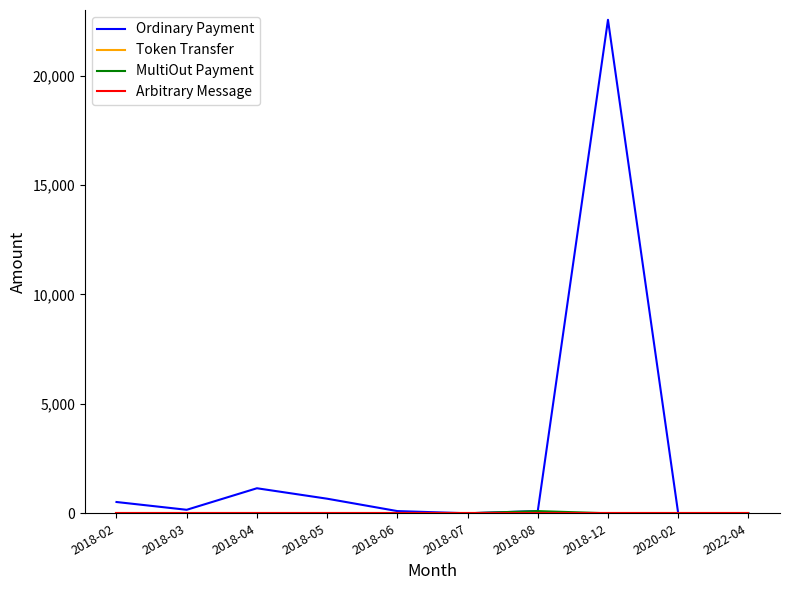

The Ordinary Payment series shows 0.0 at 2022-04. True or false?

True